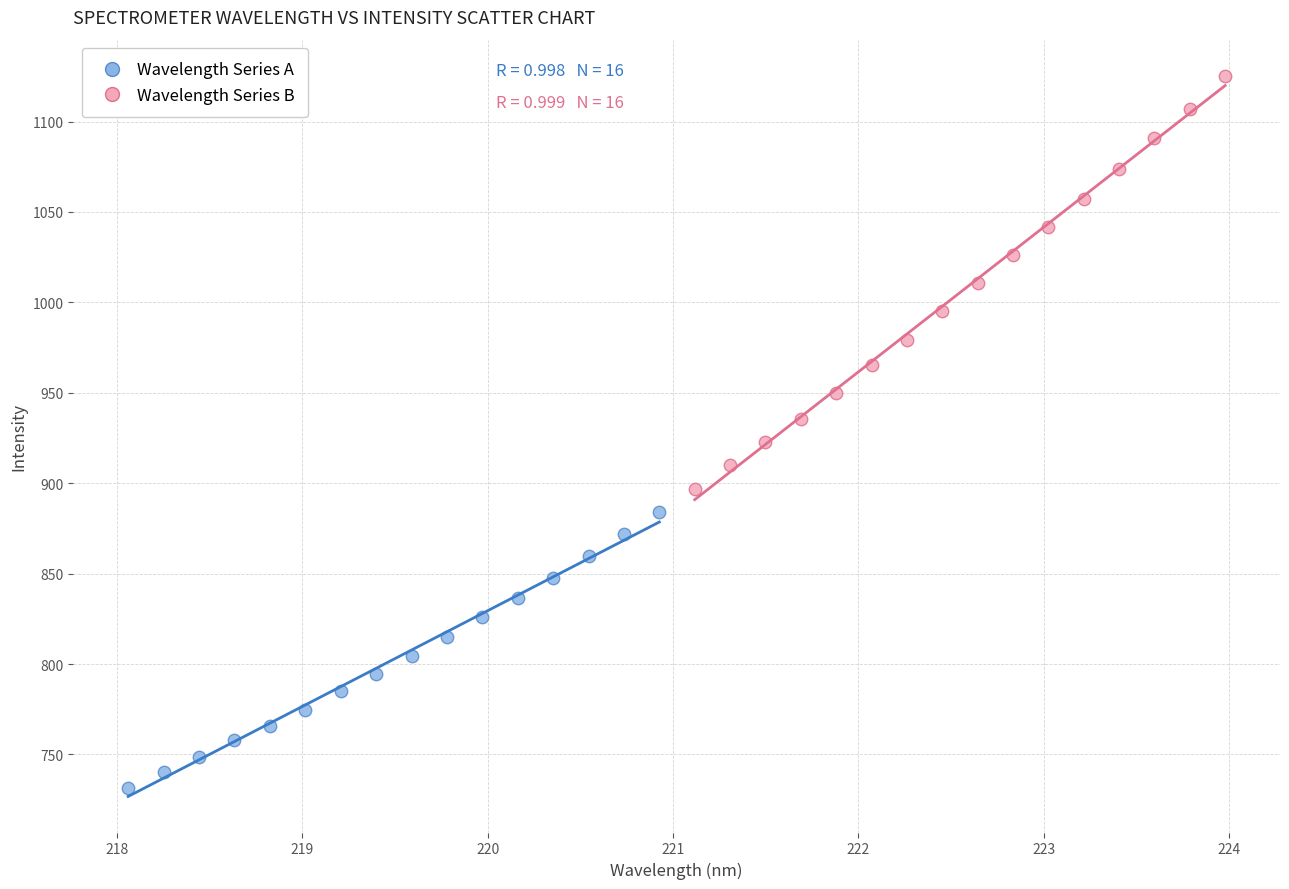

Which series contains the lowest Y value?

Wavelength Series A